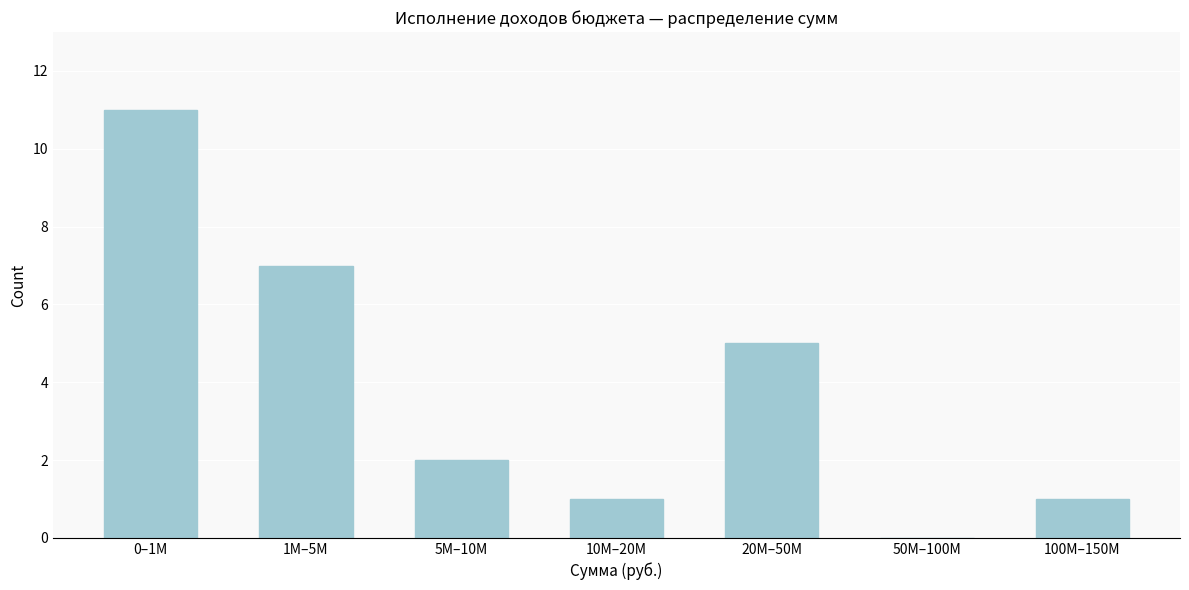

Reading left to right, list all the values displayed in this chart.

0–1M=11	1M–5M=7	5M–10M=2	10M–20M=1	20M–50M=5	50M–100M=0	100M–150M=1